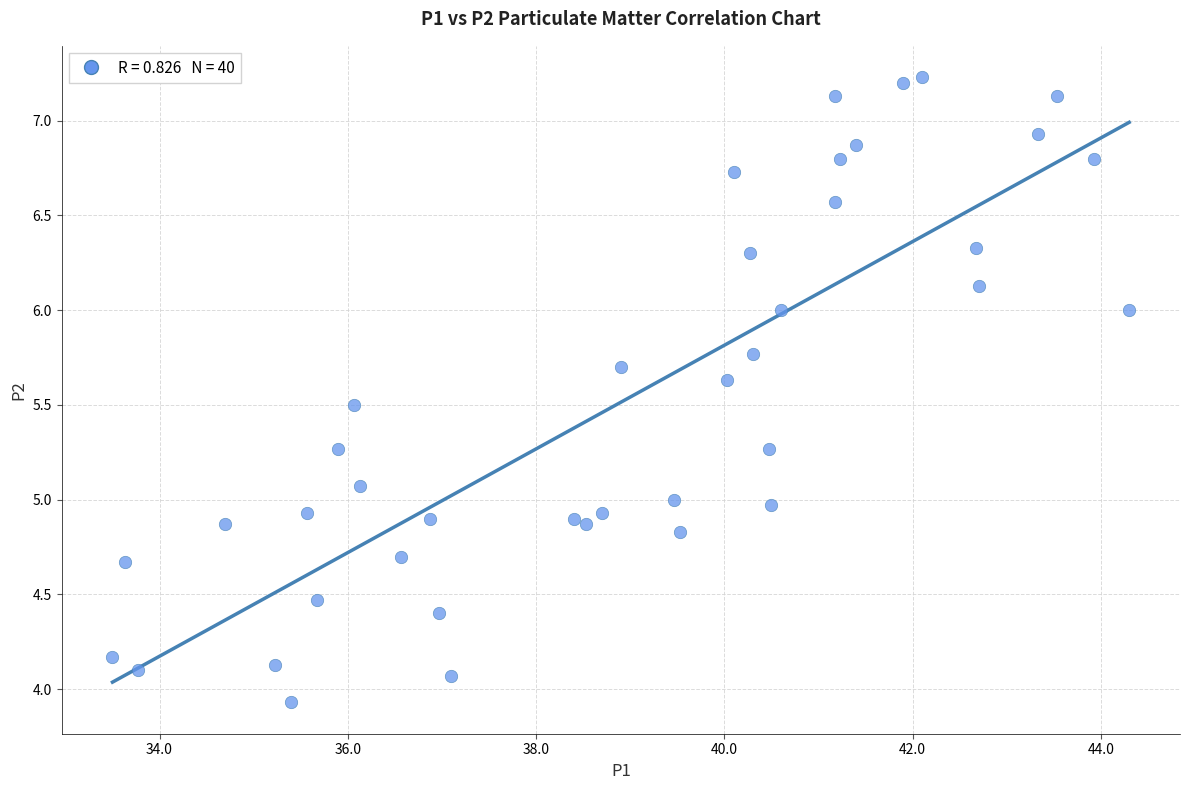

What is the range of X values (max minus min)?

10.8